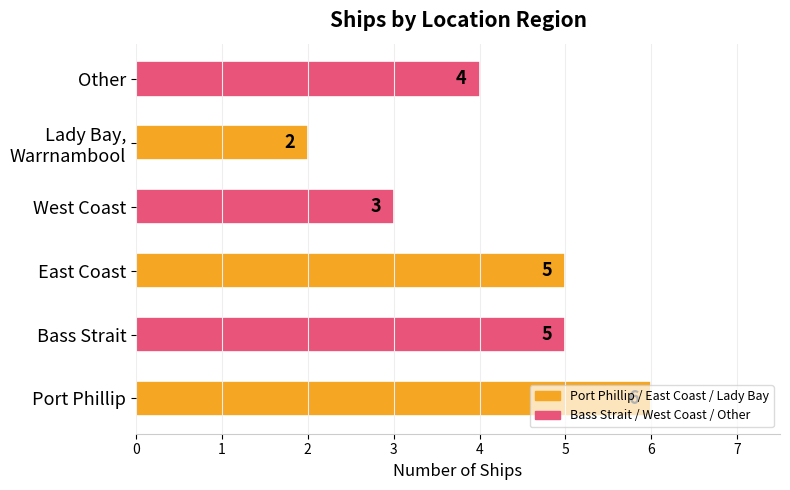

What is the average value?

4